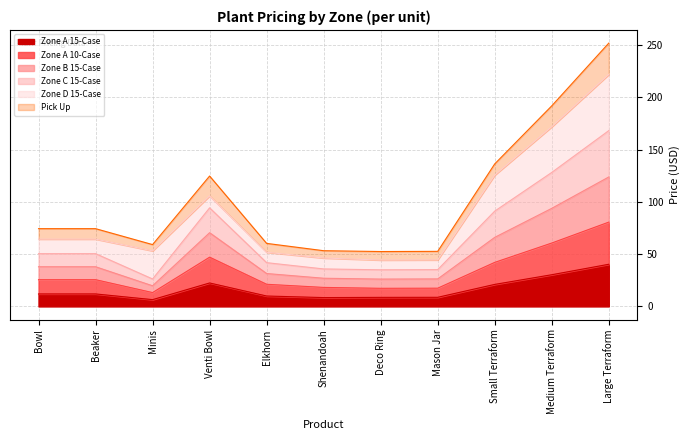

The Zone A 15-Case series shows 11.9 at Bowl. True or false?

True